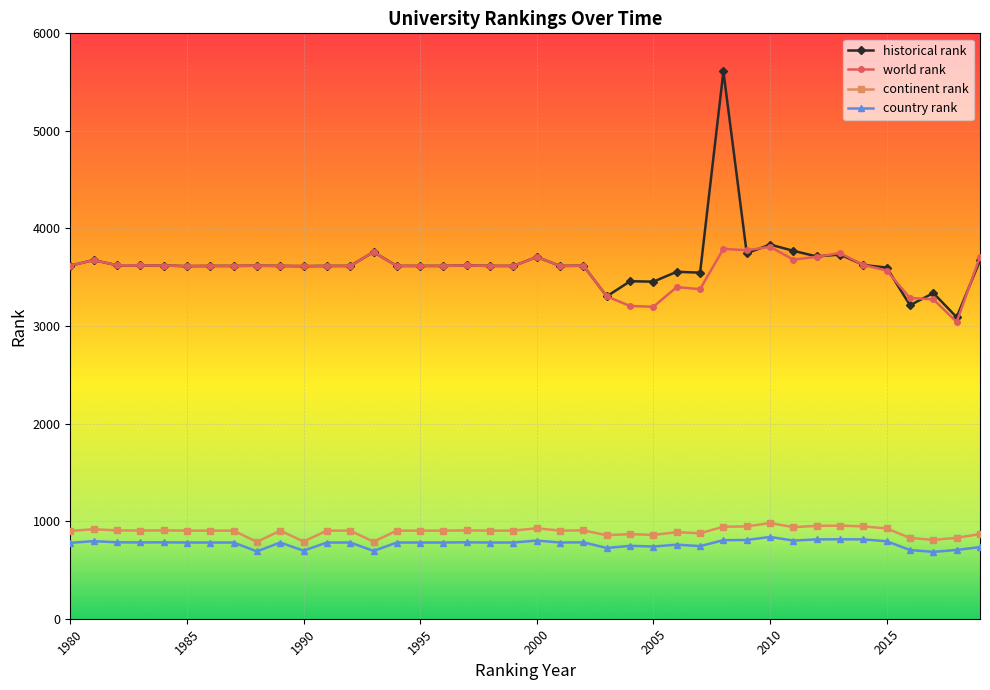

What is the value of the country rank point at the 35th from the left?

813